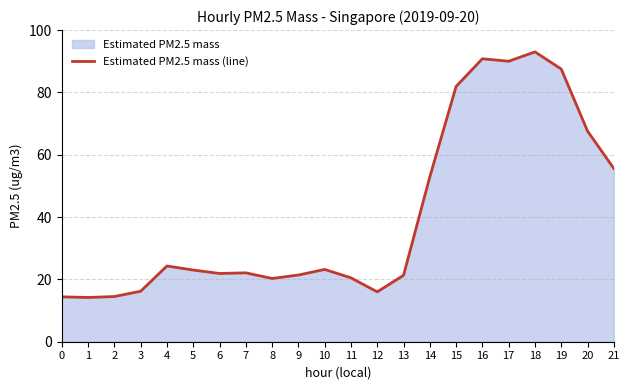

Does the chart have visible grid lines?

Yes